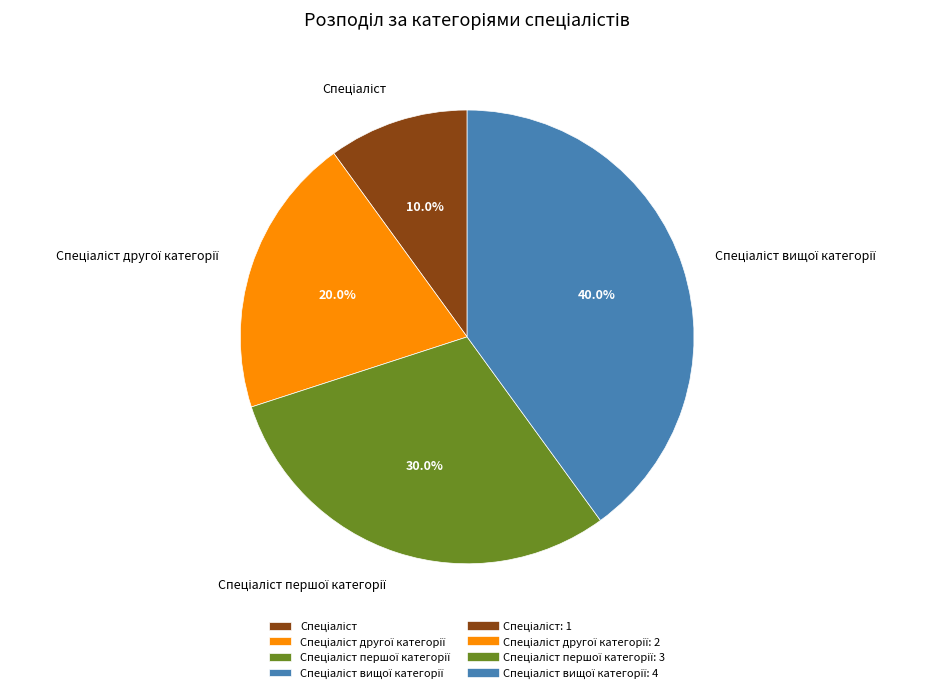

Is there a majority slice in this chart?

No